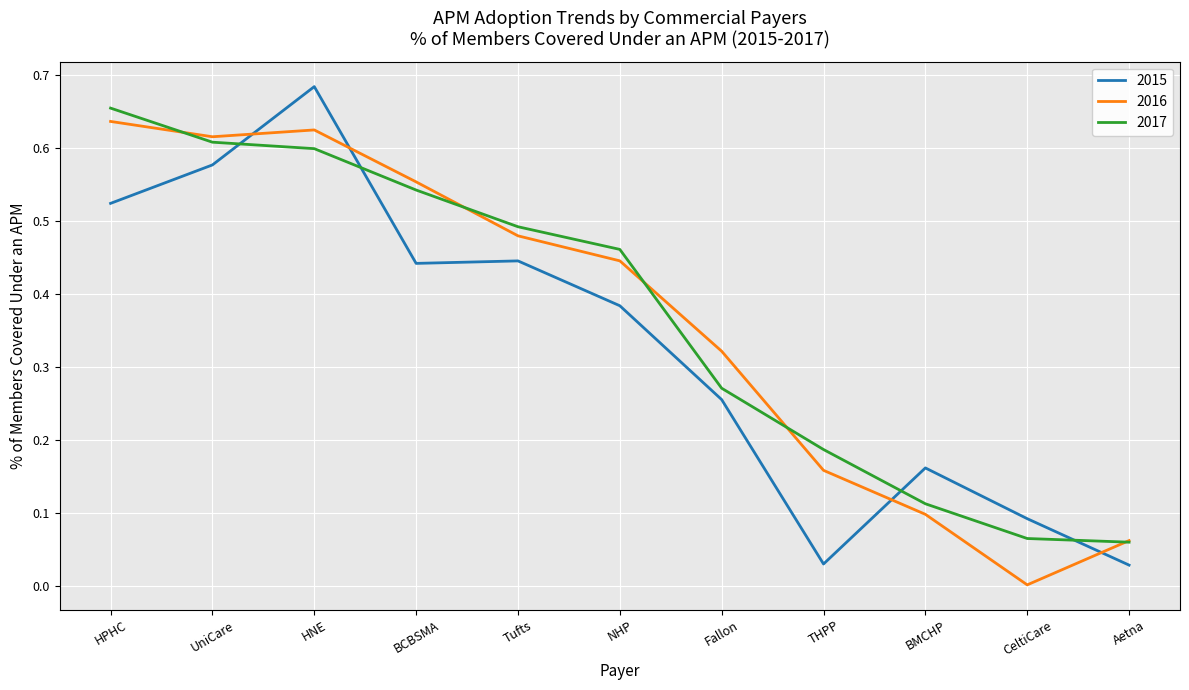

True or false: 2015 has a value of 0.3 at HPHC.

False